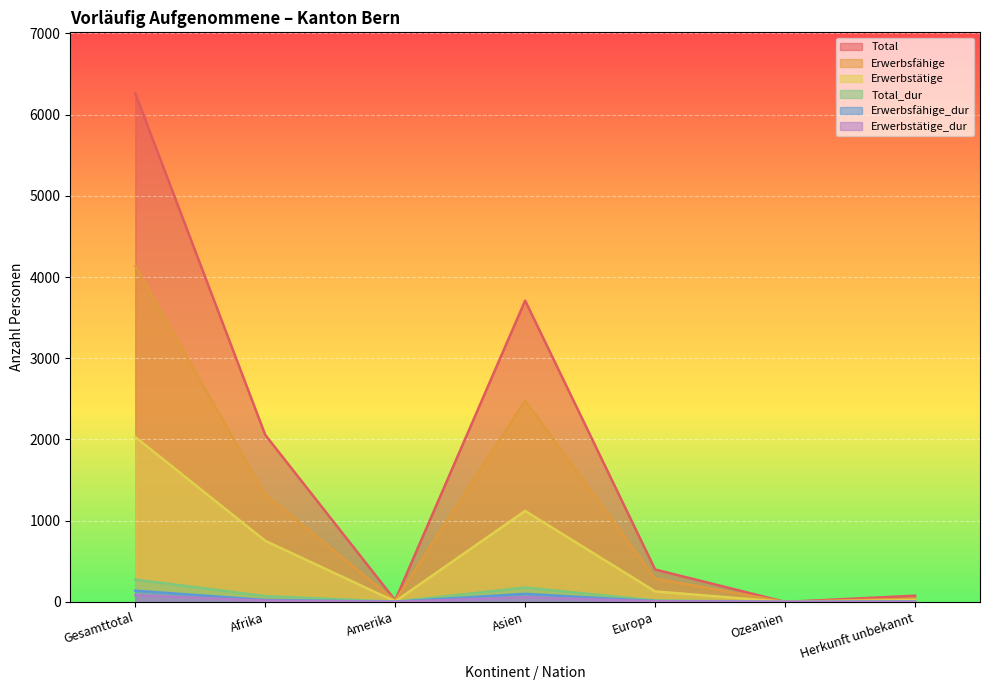

Rank the categories by Erwerbsfähige value from lowest to highest.

Ozeanien, Amerika, Herkunft unbekannt, Europa, Afrika, Asien, Gesamttotal